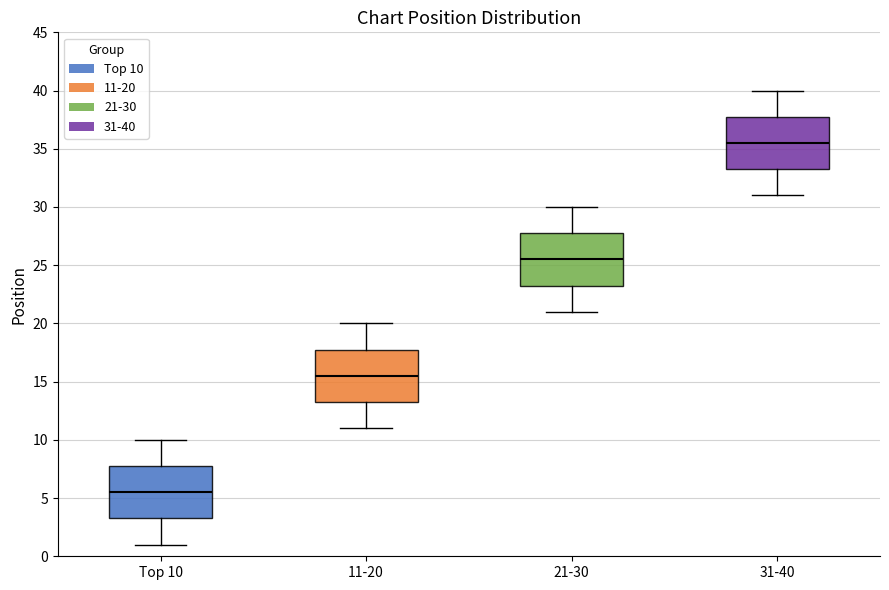

Reading left to right, read every box against the y-axis: the position of its median line, the range the box covers, and the ends of its whiskers. The values are not printed on the chart, so give them approximately, as read against the axis.

Top 10: median 5.5, box 3.5 to 8.0, whiskers 1.0 to 10.0
11-20: median 15.5, box 13.5 to 18.0, whiskers 11.0 to 20.0
21-30: median 25.5, box 23.5 to 28.0, whiskers 21.0 to 30.0
31-40: median 35.5, box 33.5 to 38.0, whiskers 31.0 to 40.0